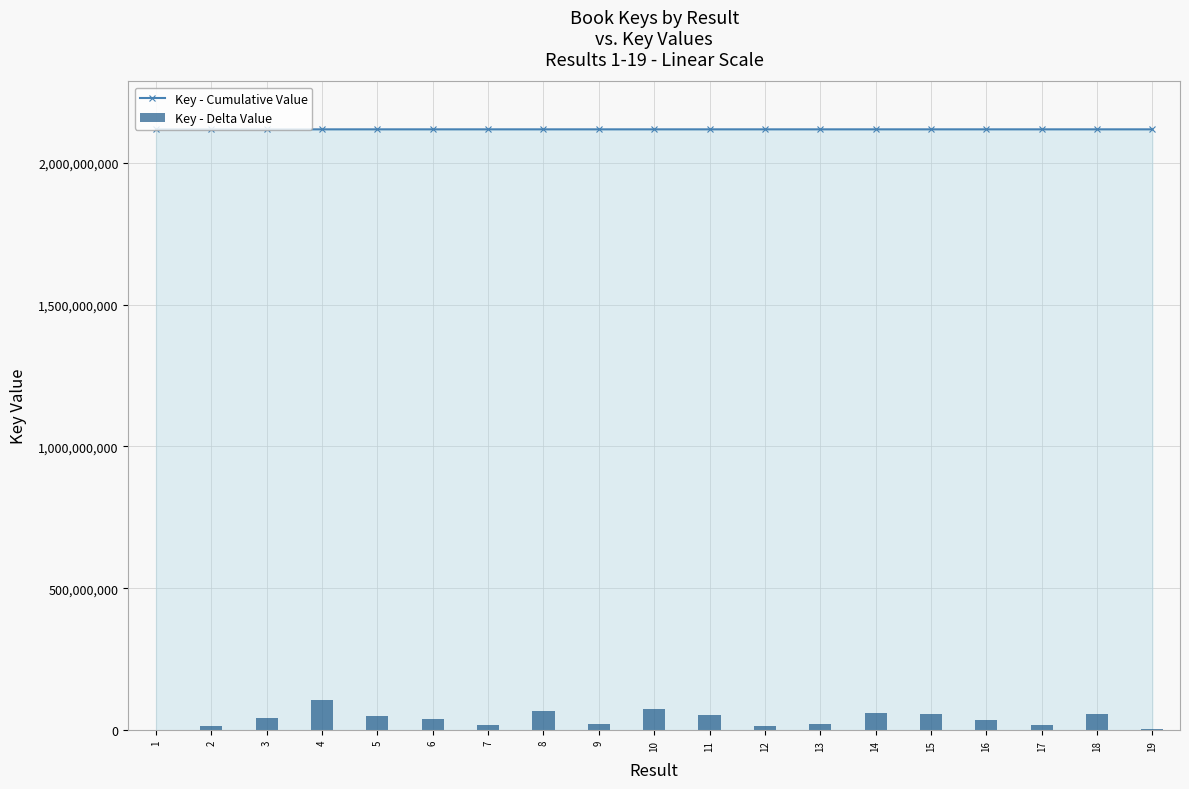

What is the spread (max minus min) of values at 1?

2117884622.0